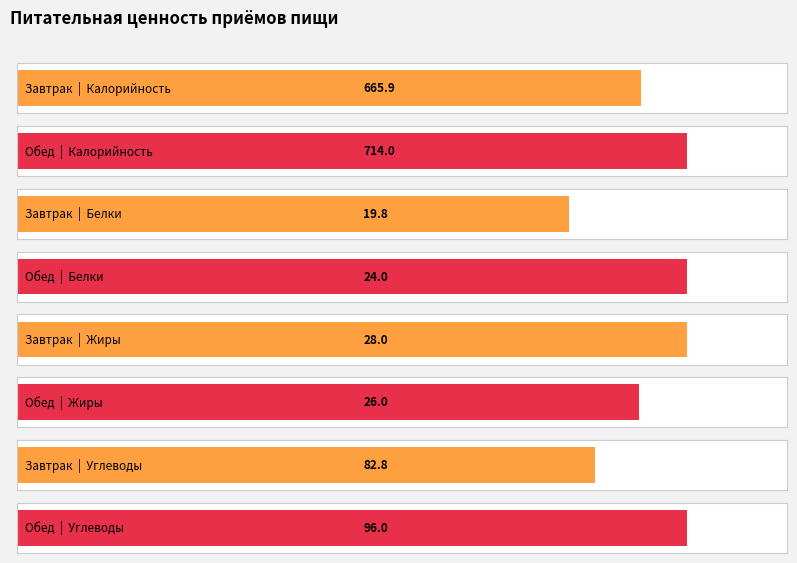

What is the total value across all series at Обед?

860.0